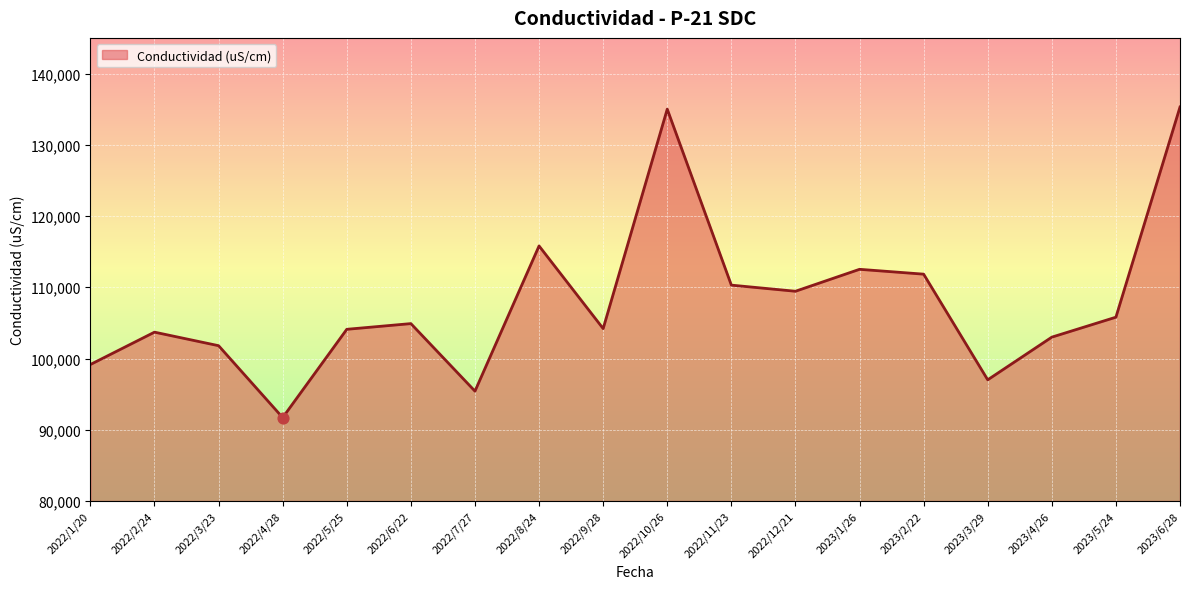

What is the change in value from 2022/11/23 to 2022/12/21?

-860